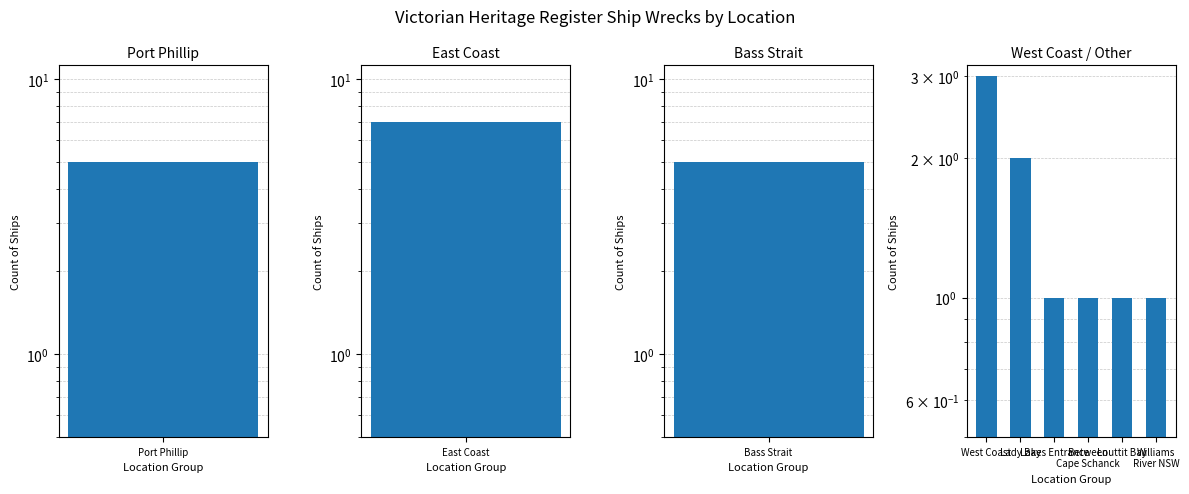

What is the smallest value displayed?

1